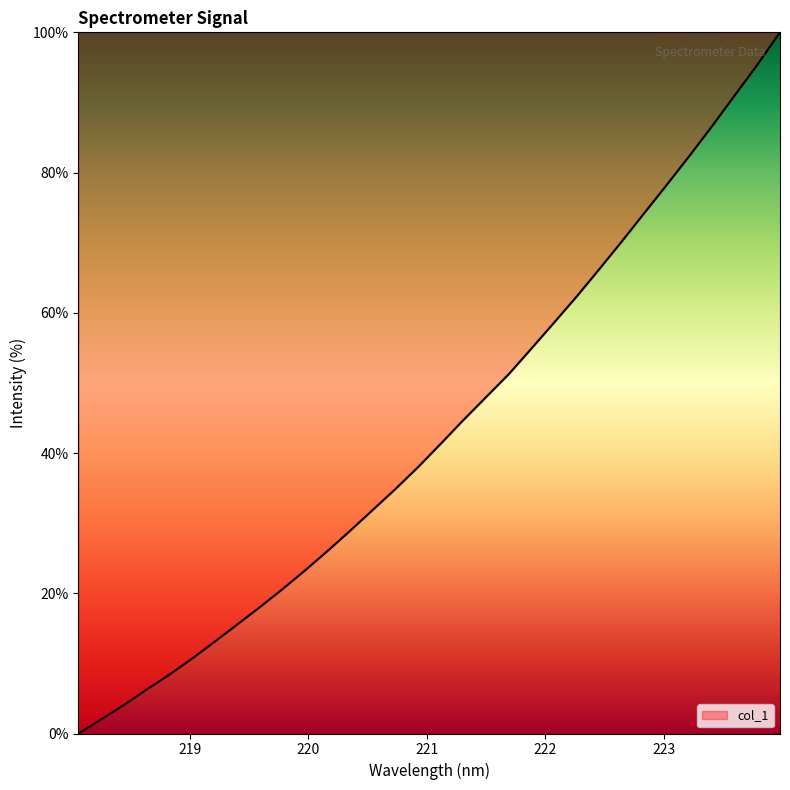

What is the difference between the maximum and minimum values?

100.0